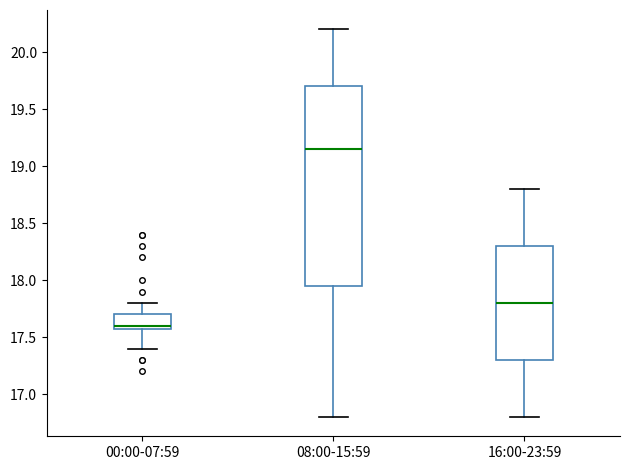

Which box's median line is the lowest?

00:00-07:59